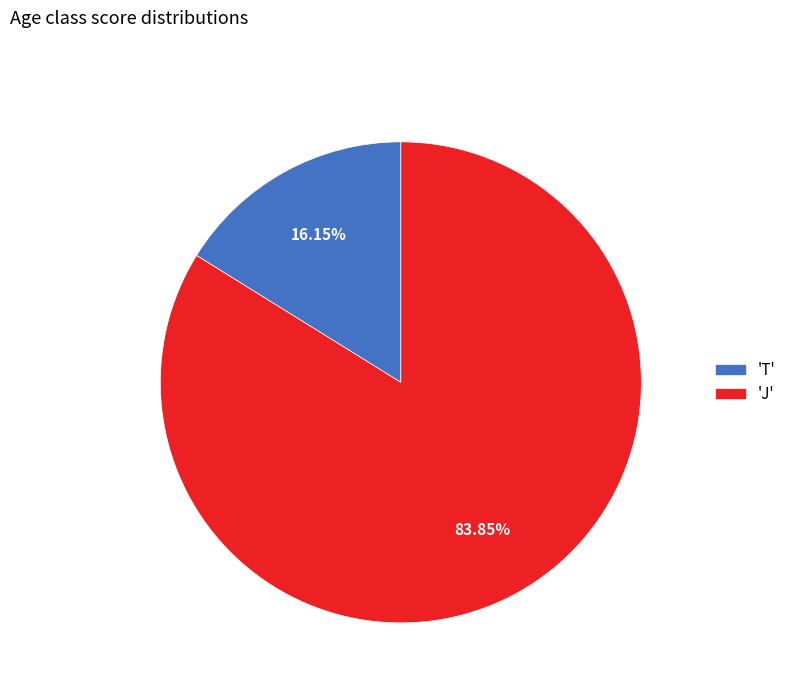

Count the number of slices in the pie.

2